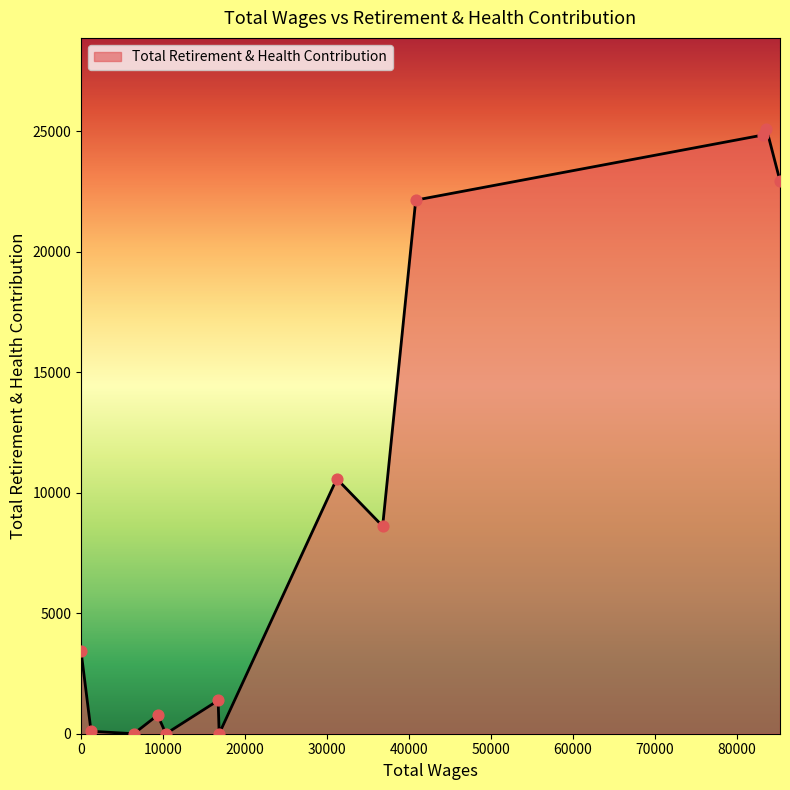

What is the difference between the maximum and minimum values?

25107